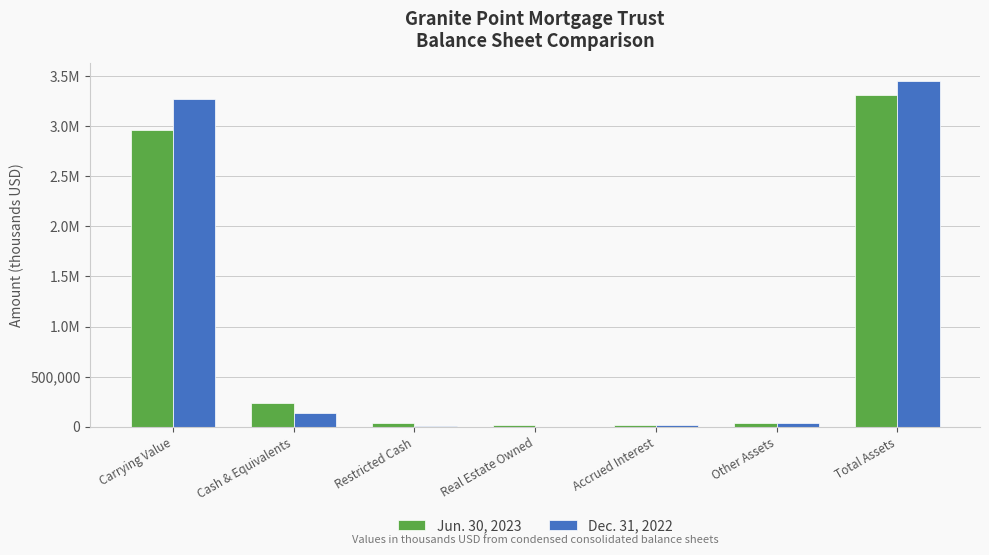

Are the bars horizontal?

No